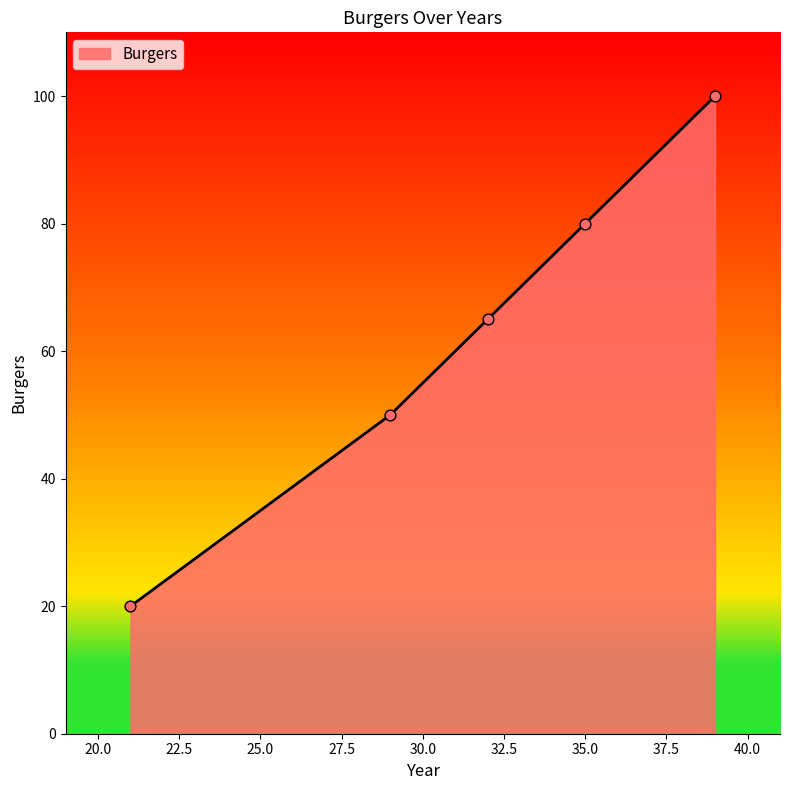

What is the difference between the maximum and minimum values?

80